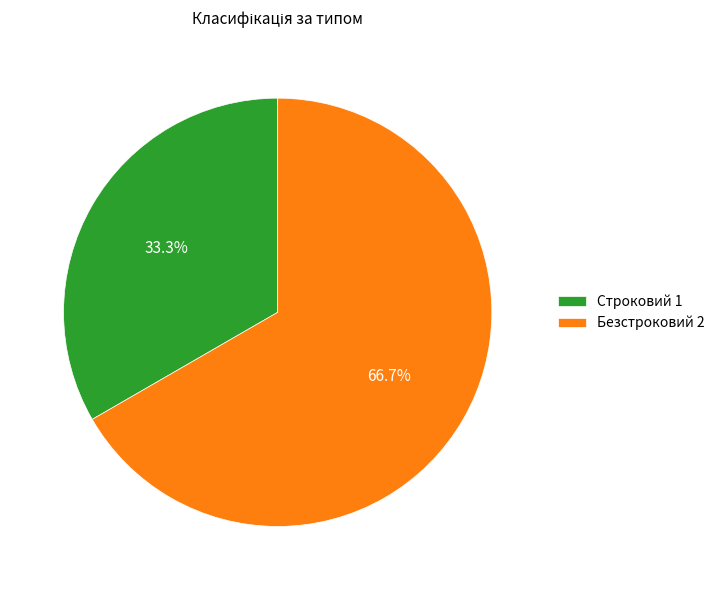

What is the largest slice in the pie chart?

Безстроковий